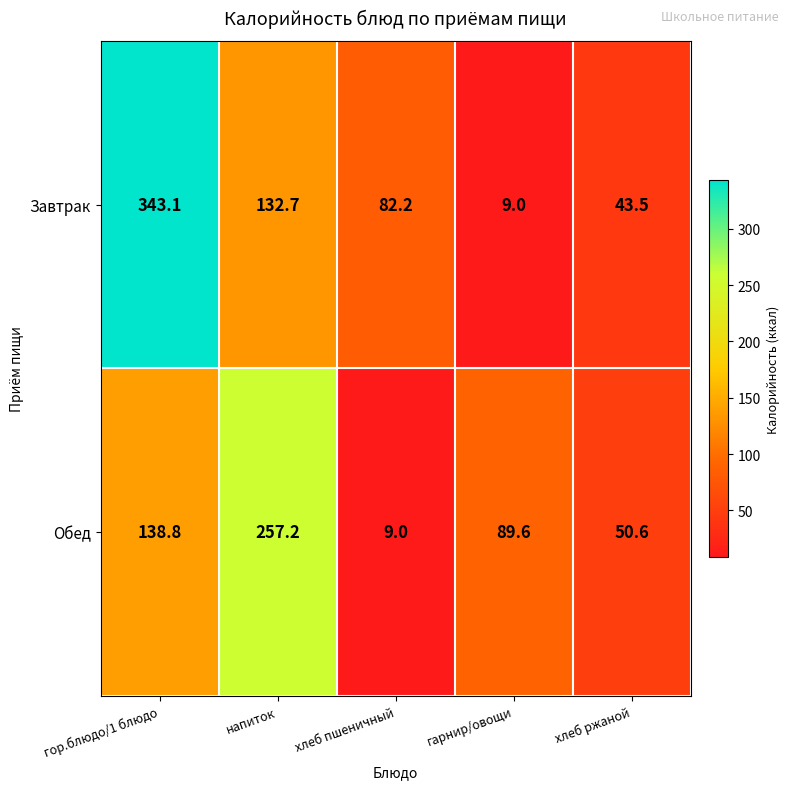

What is the sum of the Обед values at гор.блюдо/1 блюдо and гарнир/овощи?

228.4